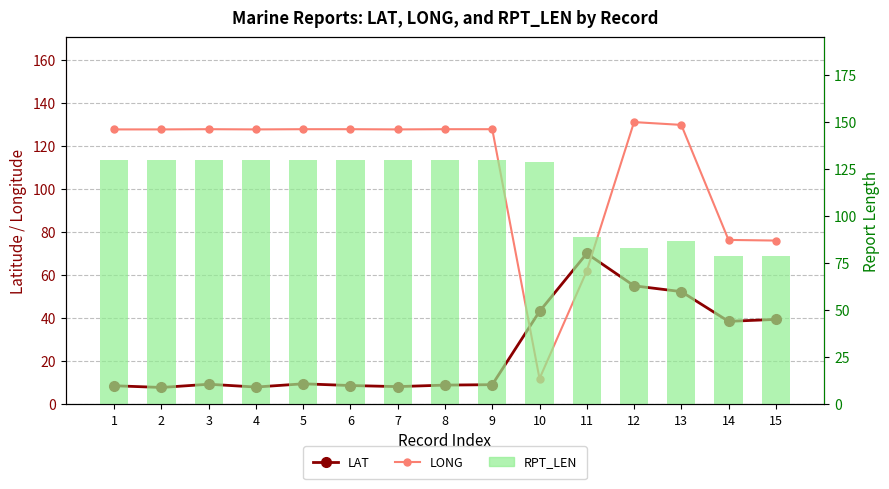

What is the spread (max minus min) of values at 8?

121.0